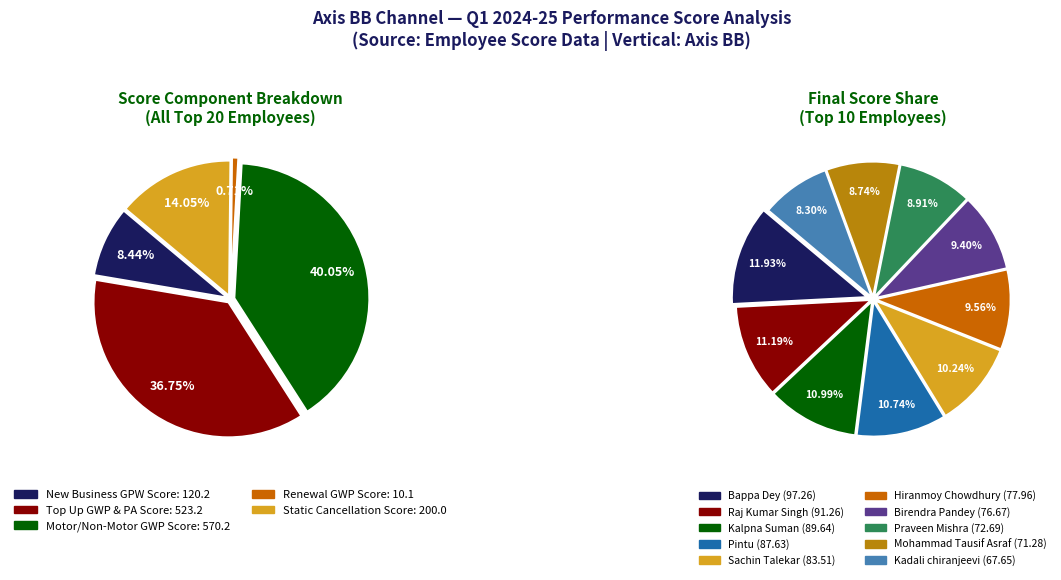

Is there any slice that represents more than half of the pie?

No